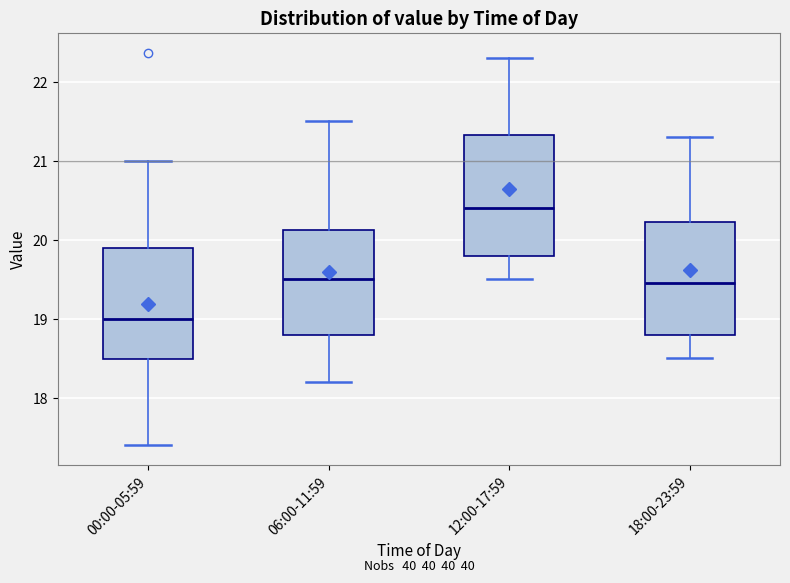

Where does the upper whisker of the box for 06:00-11:59 end on the y-axis? The values are not printed on the chart, so give them approximately, as read against the axis.

21.5